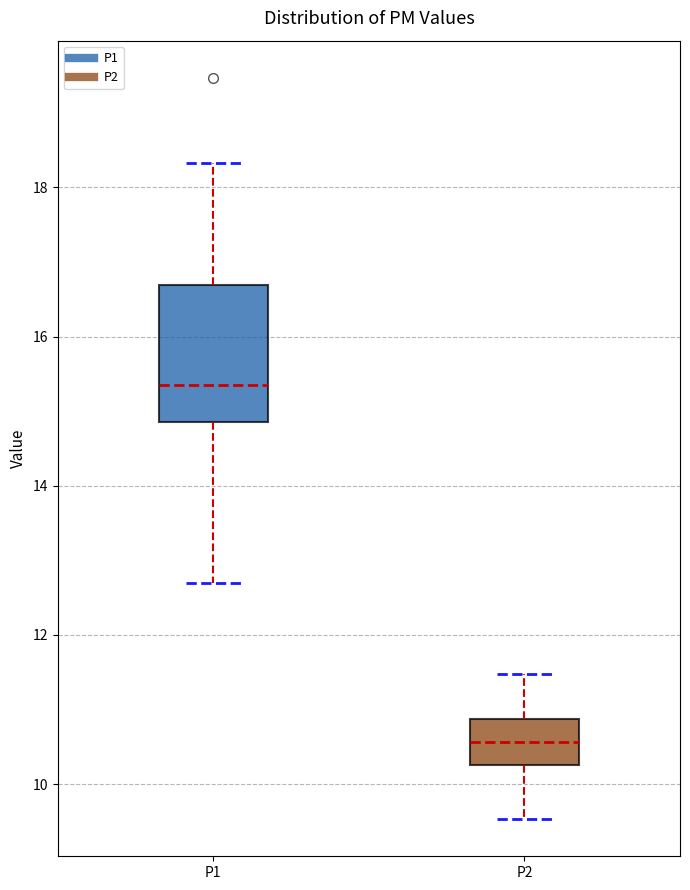

Reading left to right, transcribe this box plot: for each box, give where its median line is, the range the box spans, and where its two whiskers end, as read against the y-axis. The values are not printed on the chart, so give them approximately, as read against the axis.

P1: median 15.4, box 14.8 to 16.6, whiskers 12.8 to 18.4
P2: median 10.6, box 10.2 to 10.8, whiskers 9.6 to 11.4